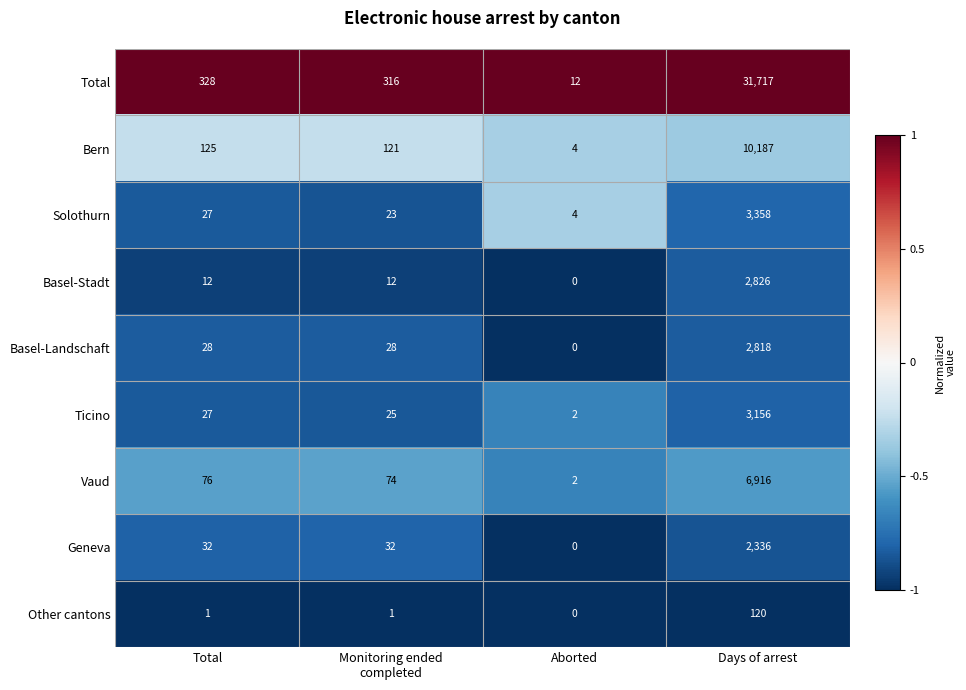

Which series has the largest total across all categories?

Total